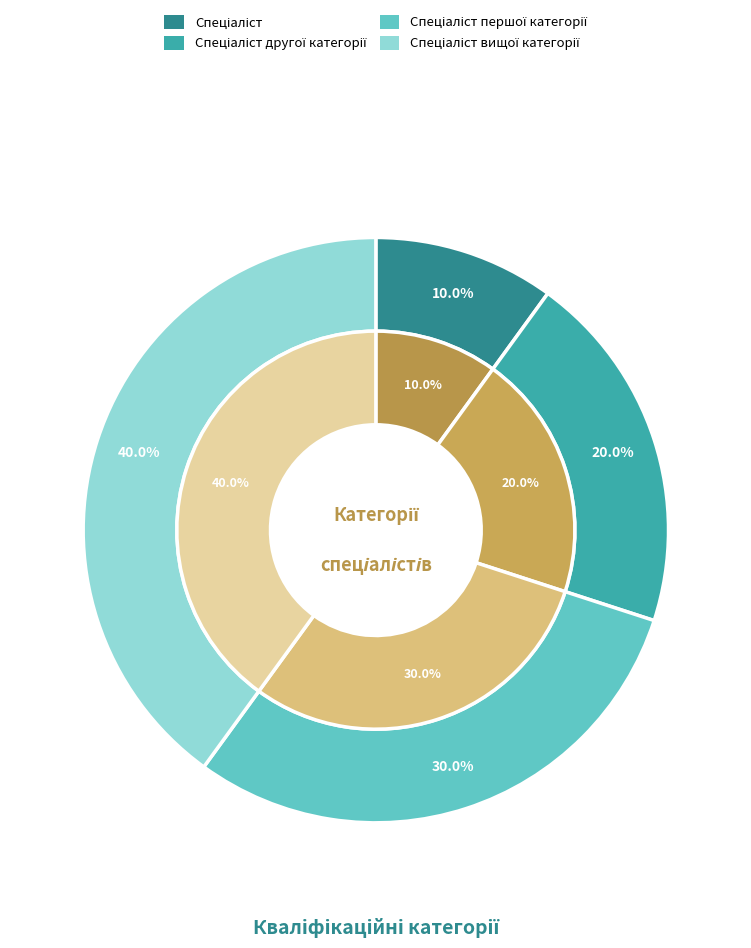

To the nearest percent, what is the difference between the Спеціаліст and Спеціаліст другої категорії slice percentages?

10%